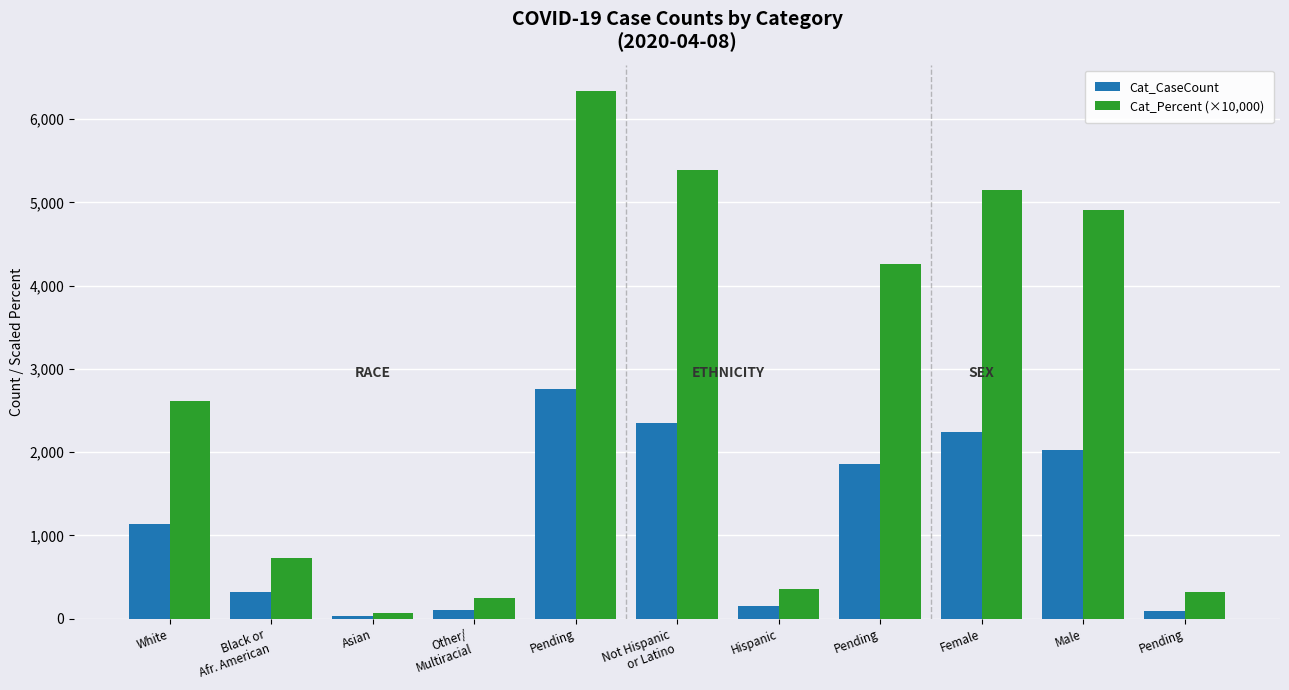

How many series are shown in this chart?

2